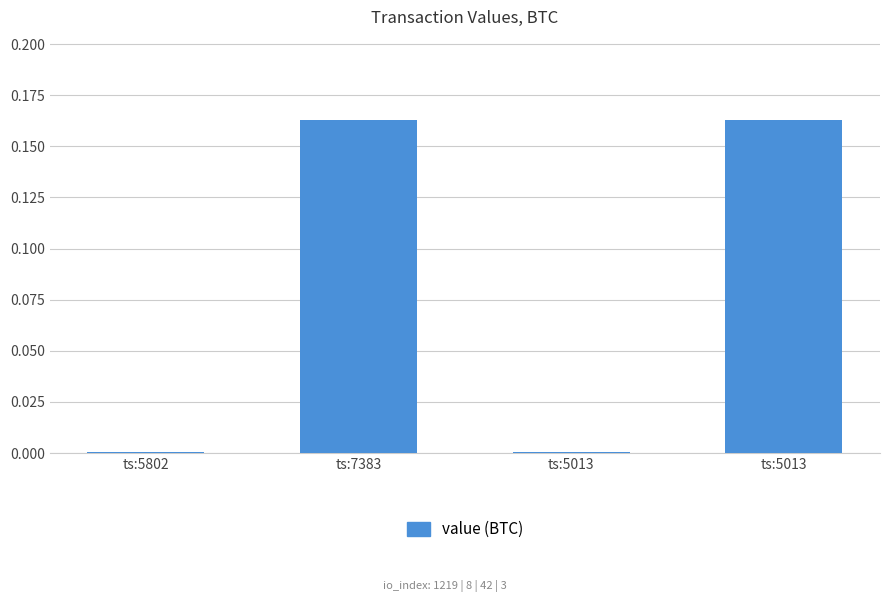

Count the number of categories in the chart.

4